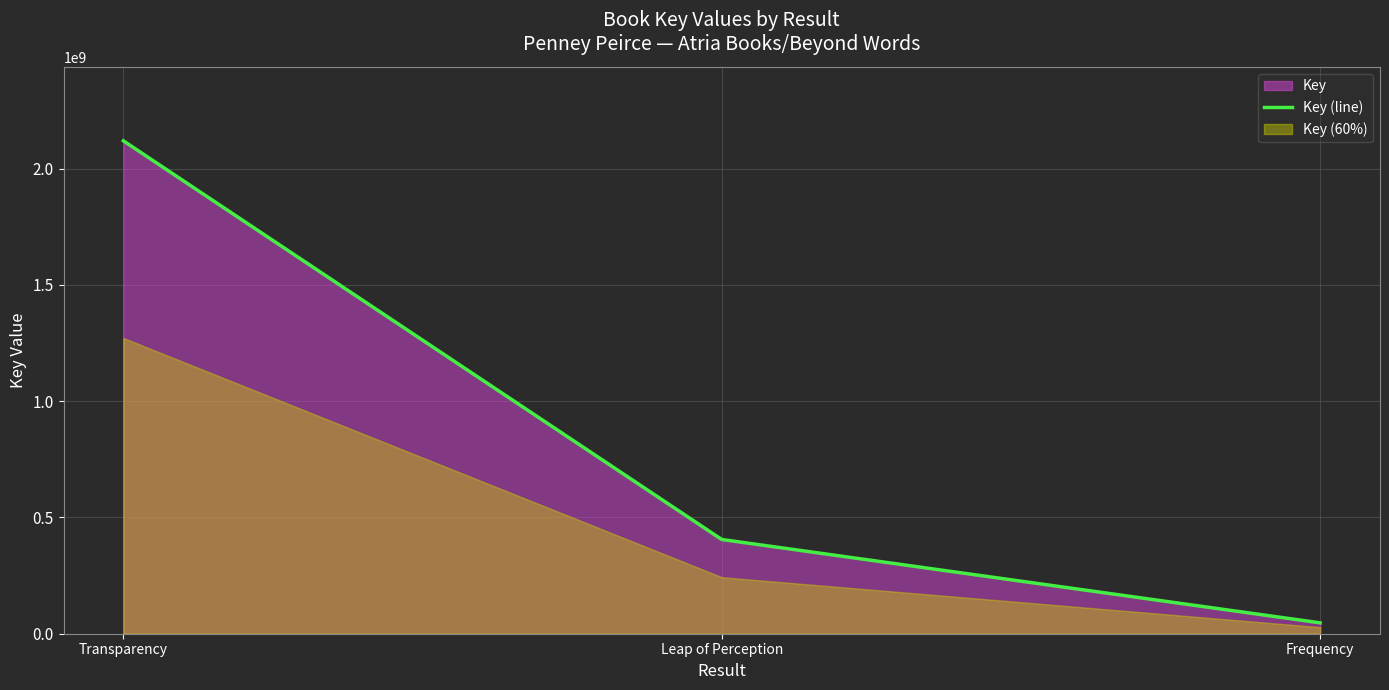

The value at Frequency is 71934286. True or false?

False